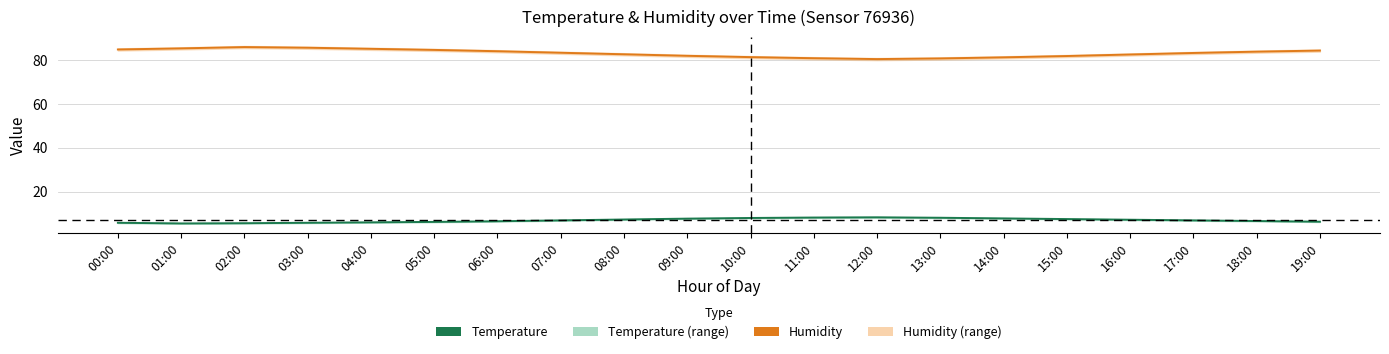

List the series in order of their peak value, lowest first.

Temperature, Humidity